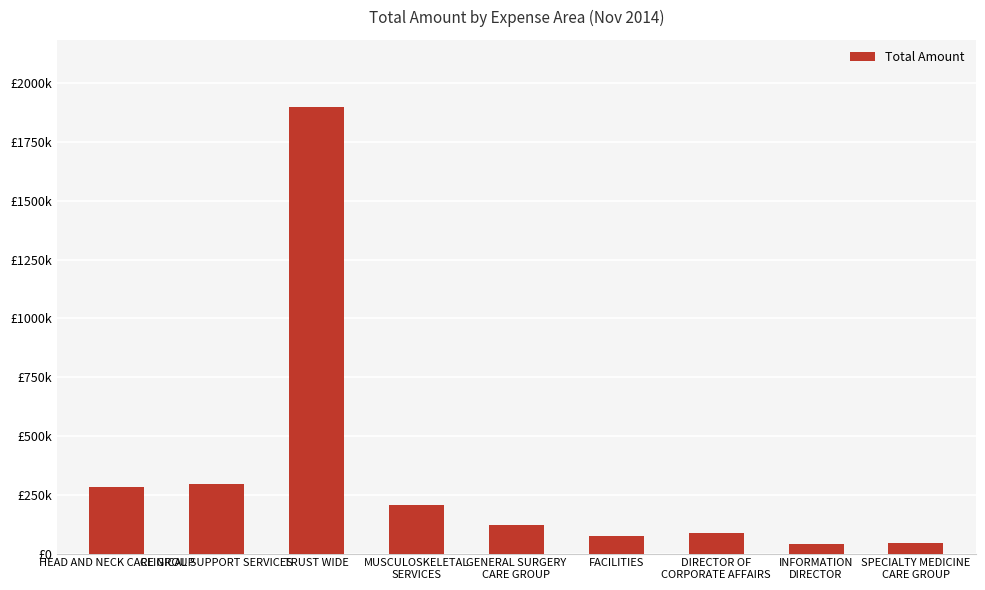

How many bars are there in total?

9